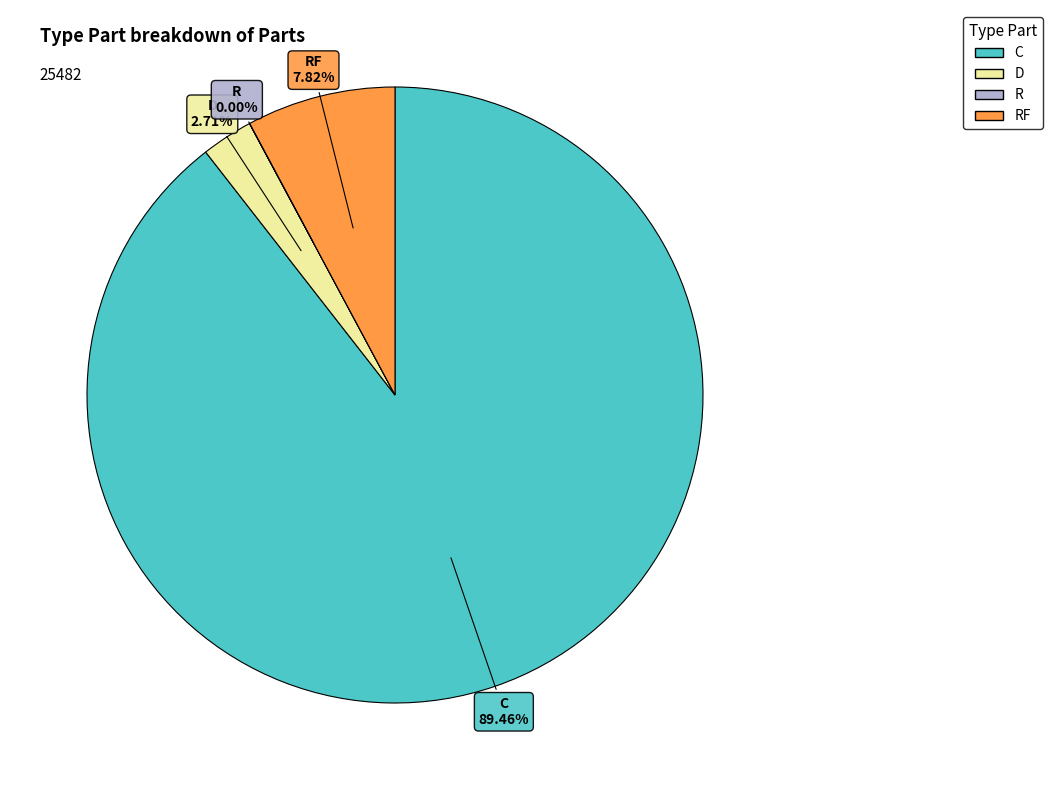

Is there a majority slice in this chart?

Yes